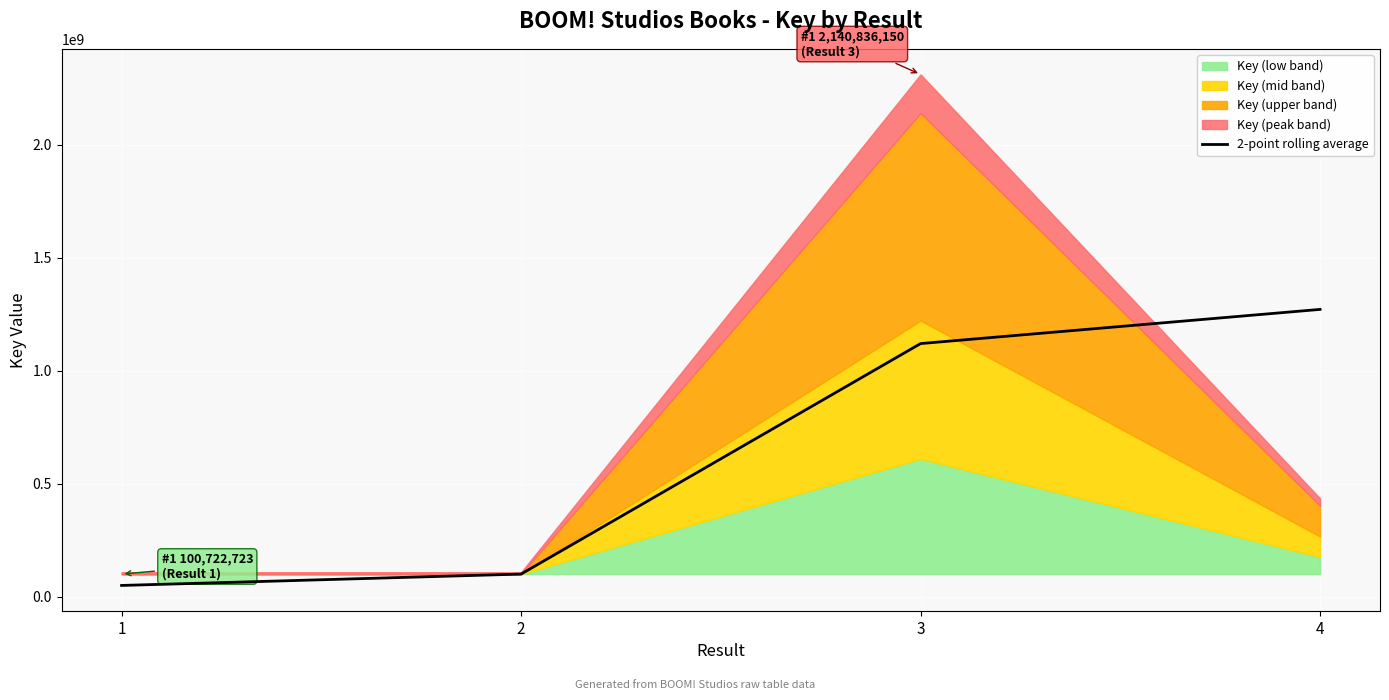

Reading left to right, extract all data points from this chart.

50361361.5	100722747.5	1120779461.0	1272051464.0